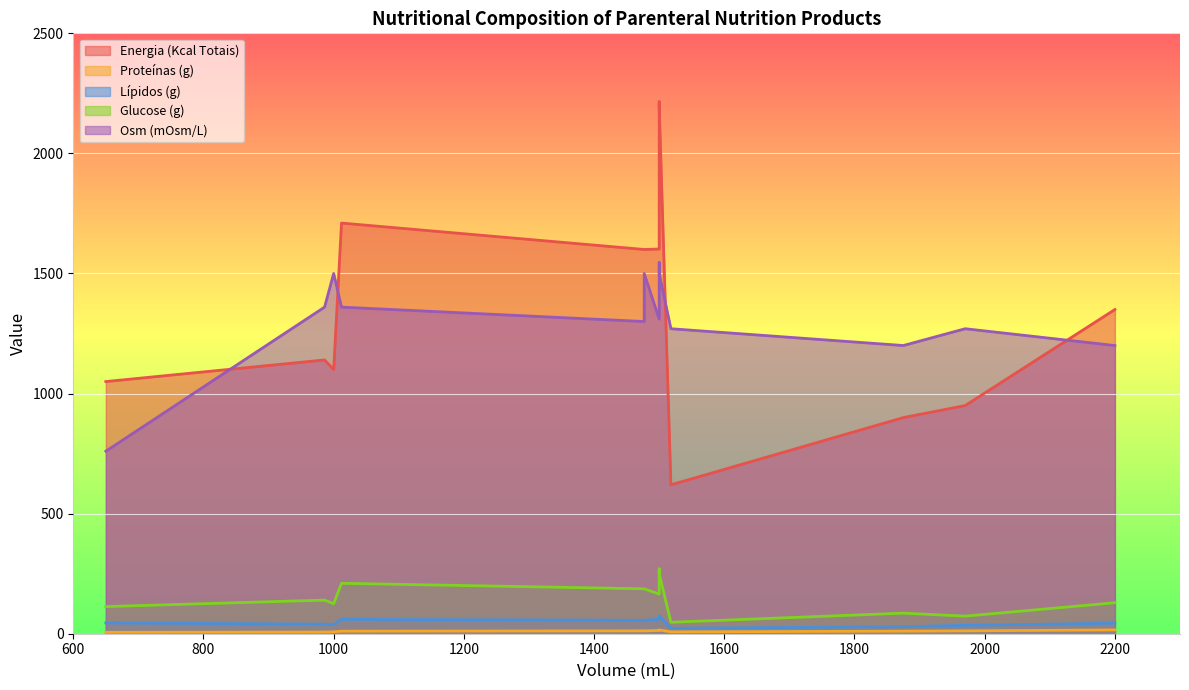

Is it true that Glucose (g) equals 312.7 at 1477?

False